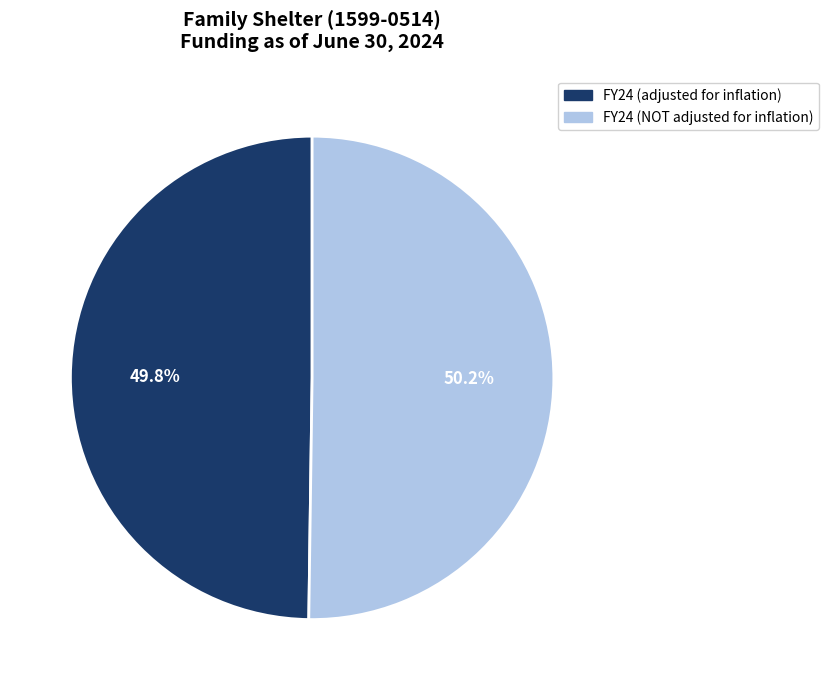

Count the number of slices in the pie.

2